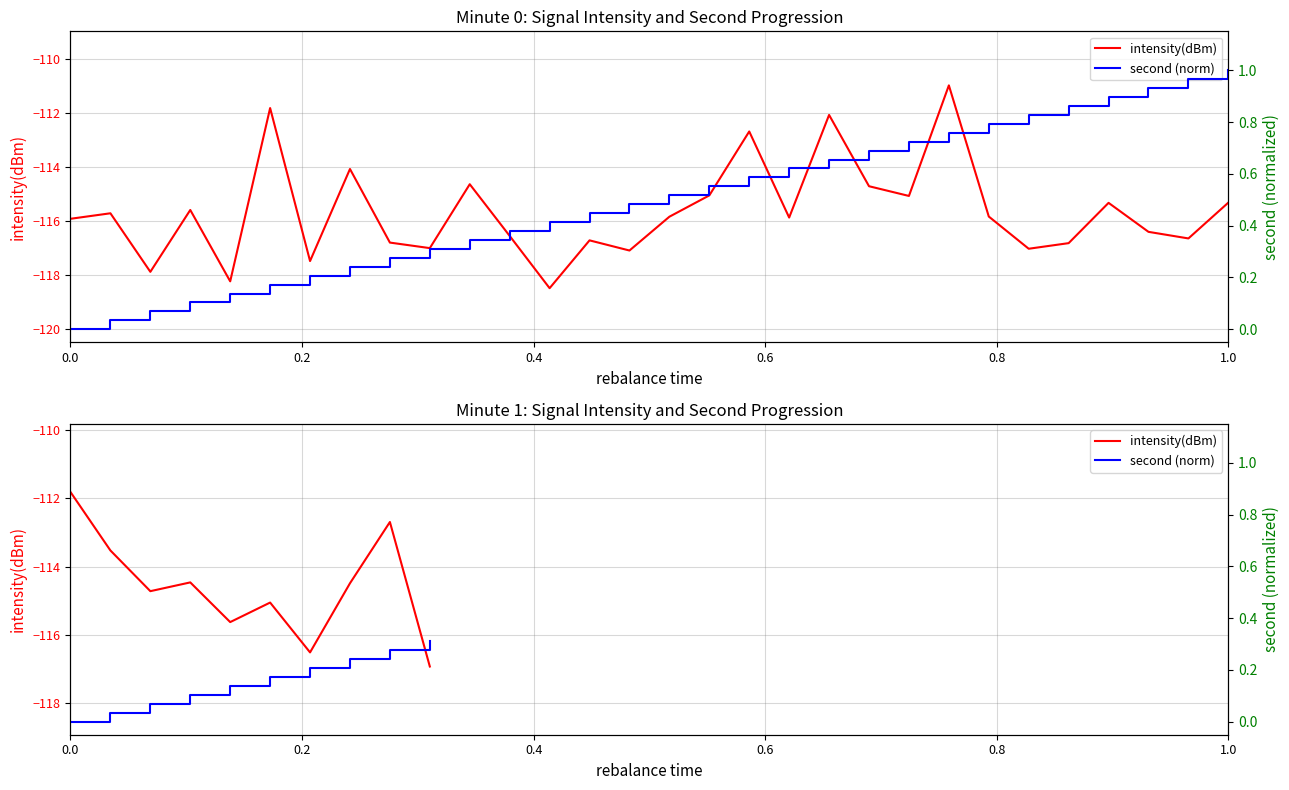

What is the label of the 4th point from the left?

0.6